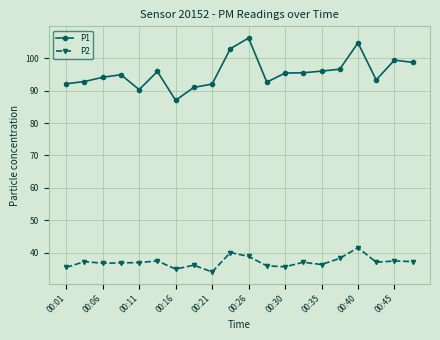

What is the maximum value shown in the chart?

106.2